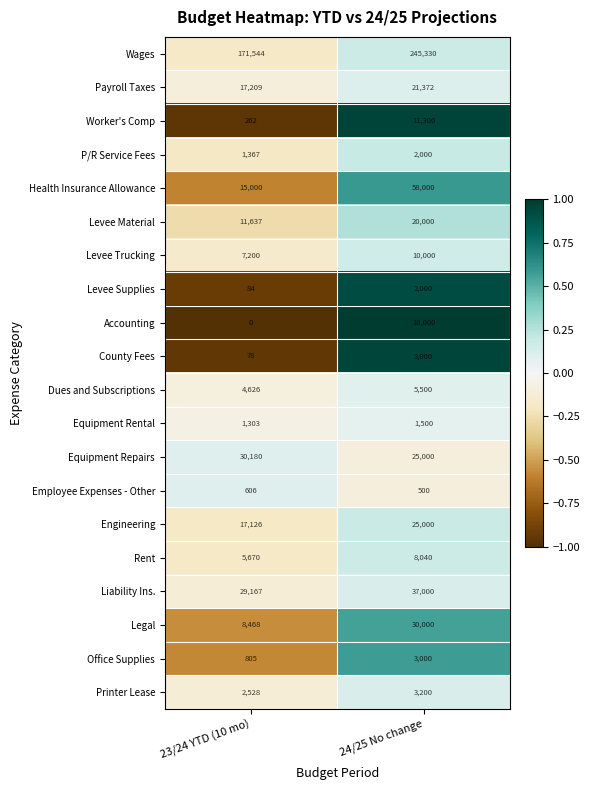

Count the number of data series in this chart.

20